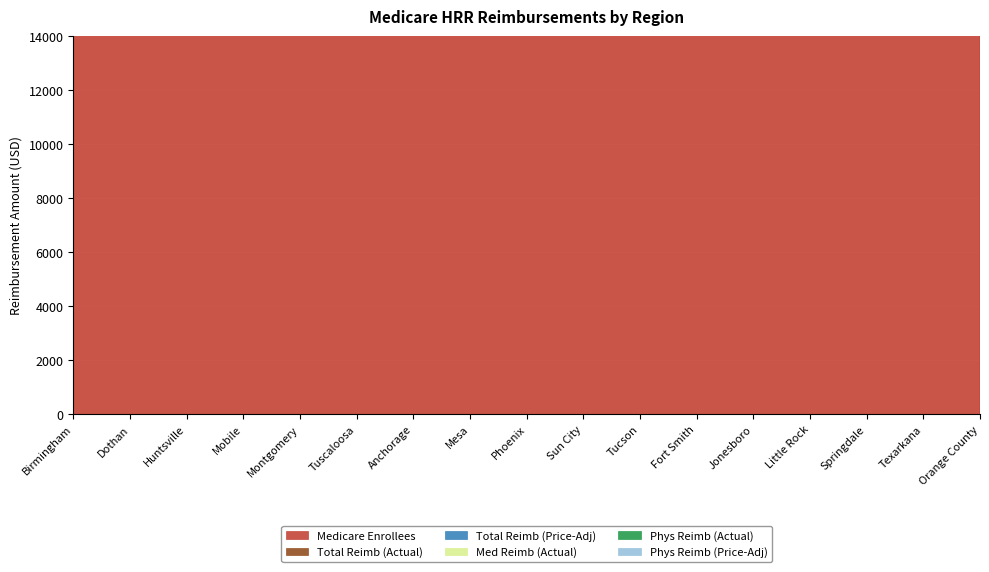

How many data points in Med Reimb (Actual) are less than 3763?

8